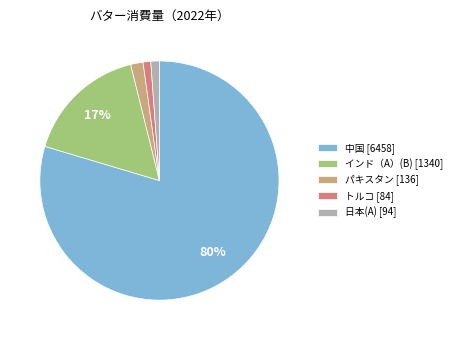

Which slice is the largest?

中国